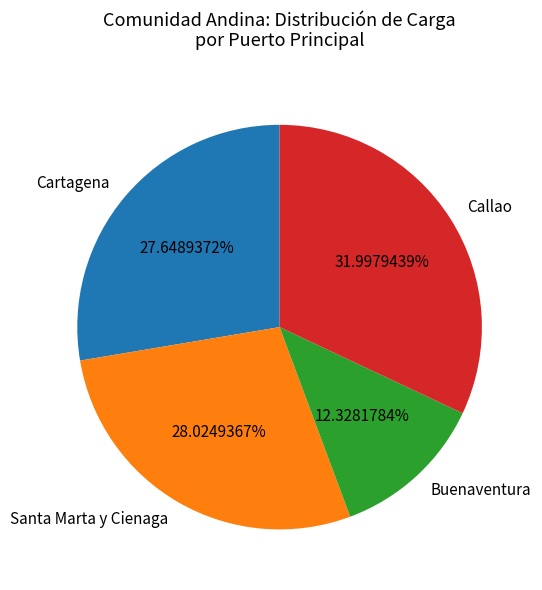

Which slice is the largest?

Callao